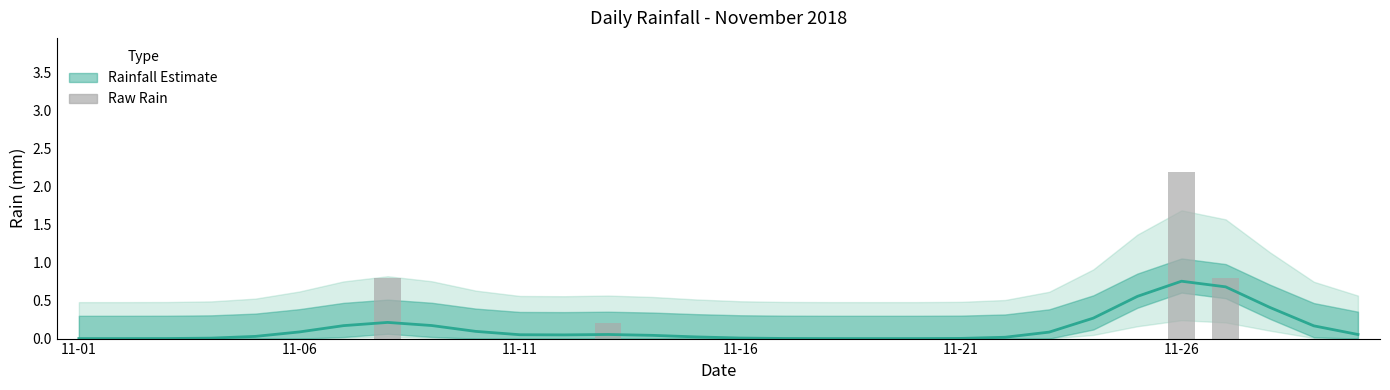

The chart shows a value of 0.0 at 13. True or false?

True